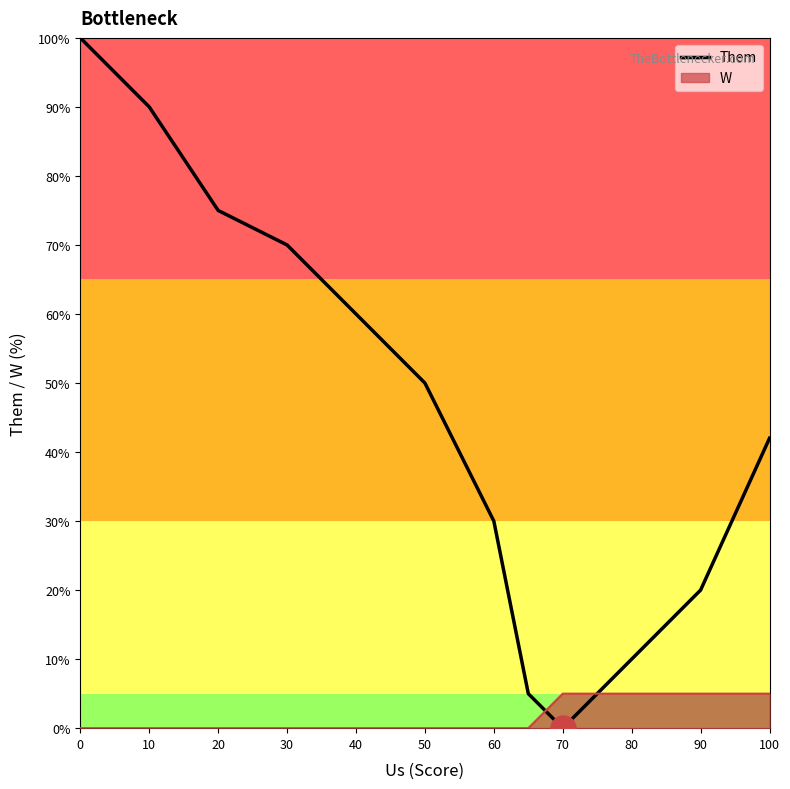

How many lines are shown in the chart?

2